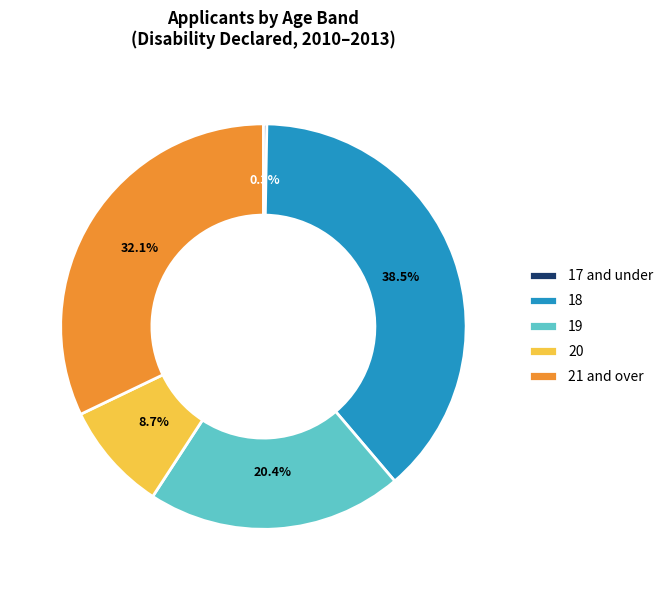

Which category has the biggest portion of the pie?

18